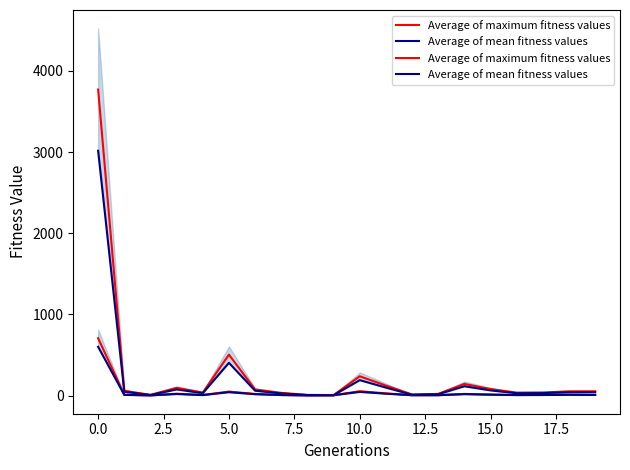

How many data points does each series have?

20